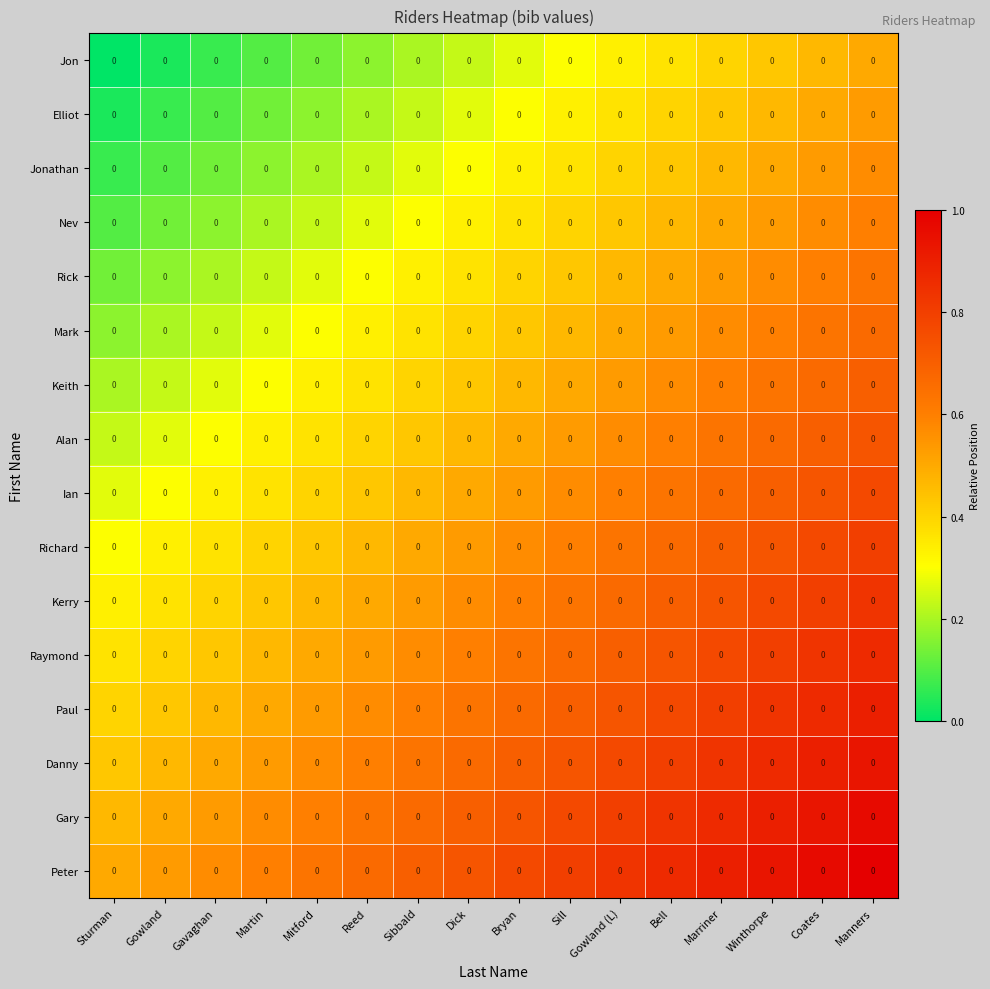

Is it true that Ian equals 0.9 at Dick?

False